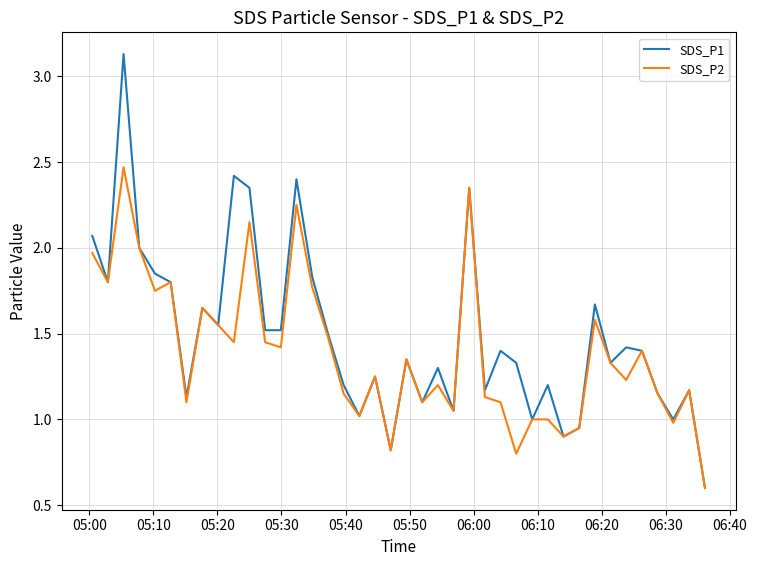

List the series in order of their peak value, highest first.

SDS_P1, SDS_P2